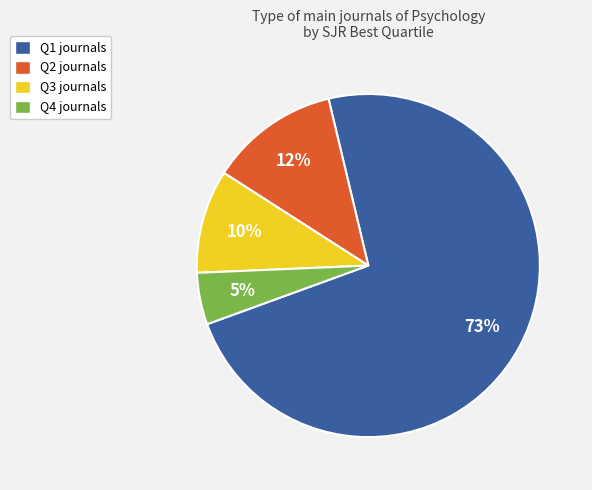

To the nearest percent, what is the difference between the largest and smallest slice percentages?

68%